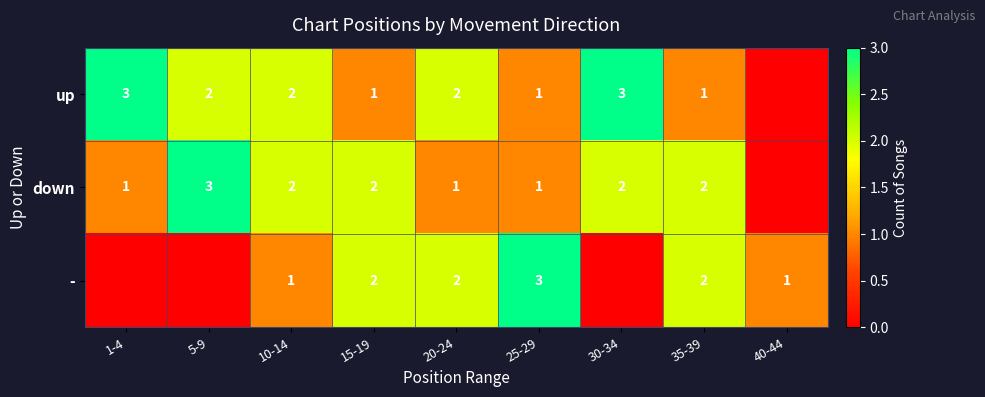

At how many categories does at least one series exceed 1?

8